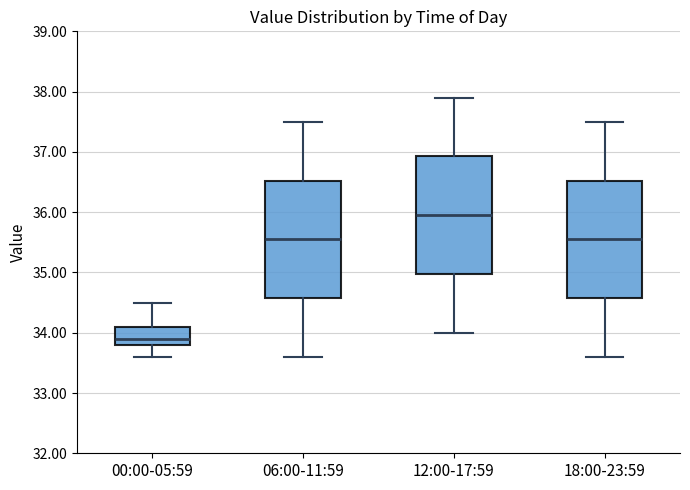

Which box has the highest median line?

12:00-17:59